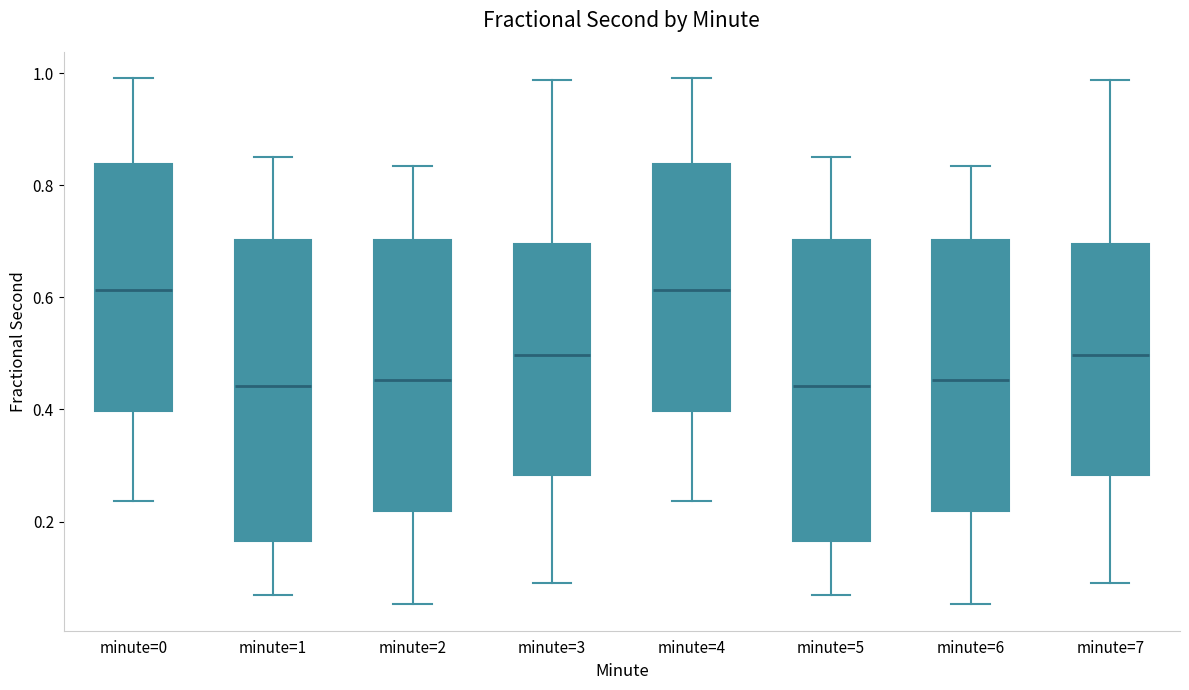

Where is the lower edge of the box for minute=3 on the y-axis? The values are not printed on the chart, so give them approximately, as read against the axis.

0.28